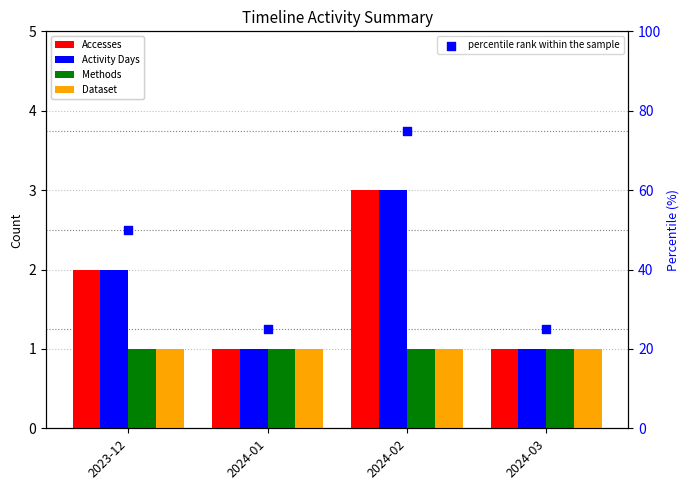

Which series reaches the minimum Y coordinate?

Accesses